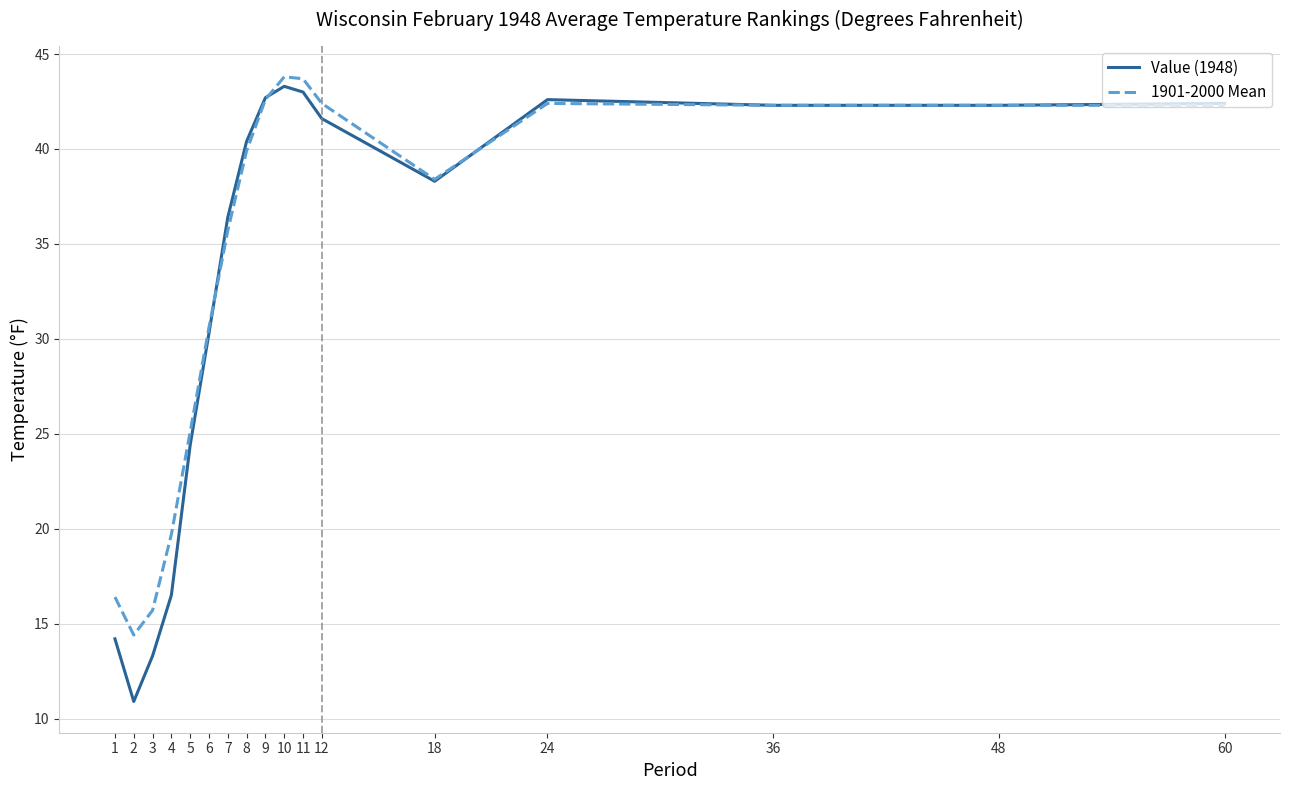

At 1, list the series in order from largest to smallest.

1901-2000 Mean, Value (1948)